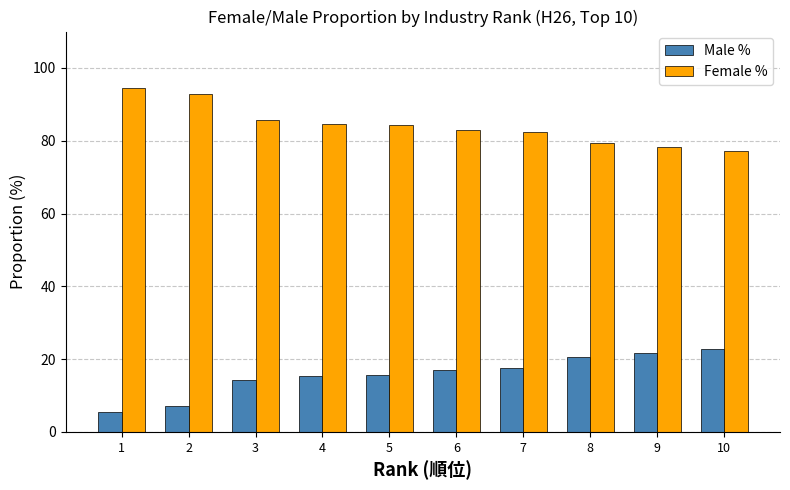

At which label does Male % reach its peak?

10